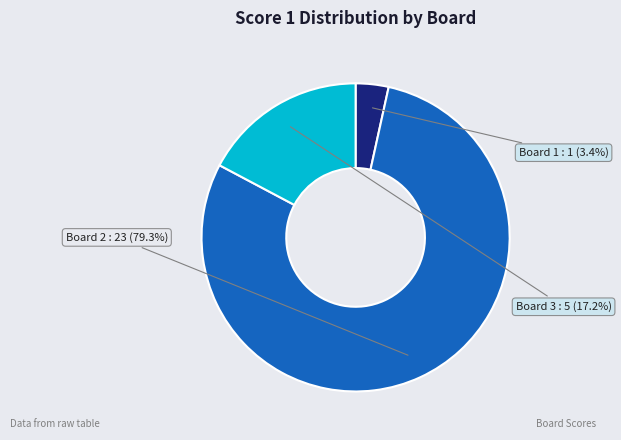

Rank the categories by value from lowest to highest.

Board 1, Board 3, Board 2